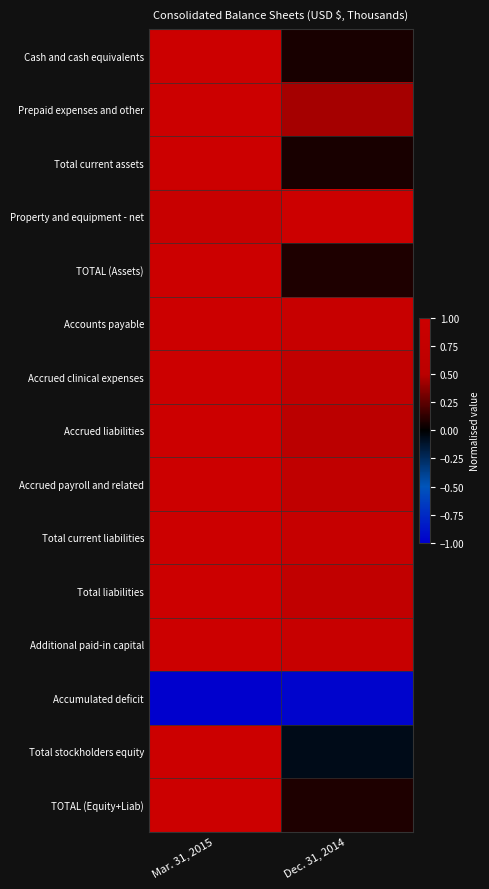

Which series has the largest range (max minus min)?

Total stockholders equity